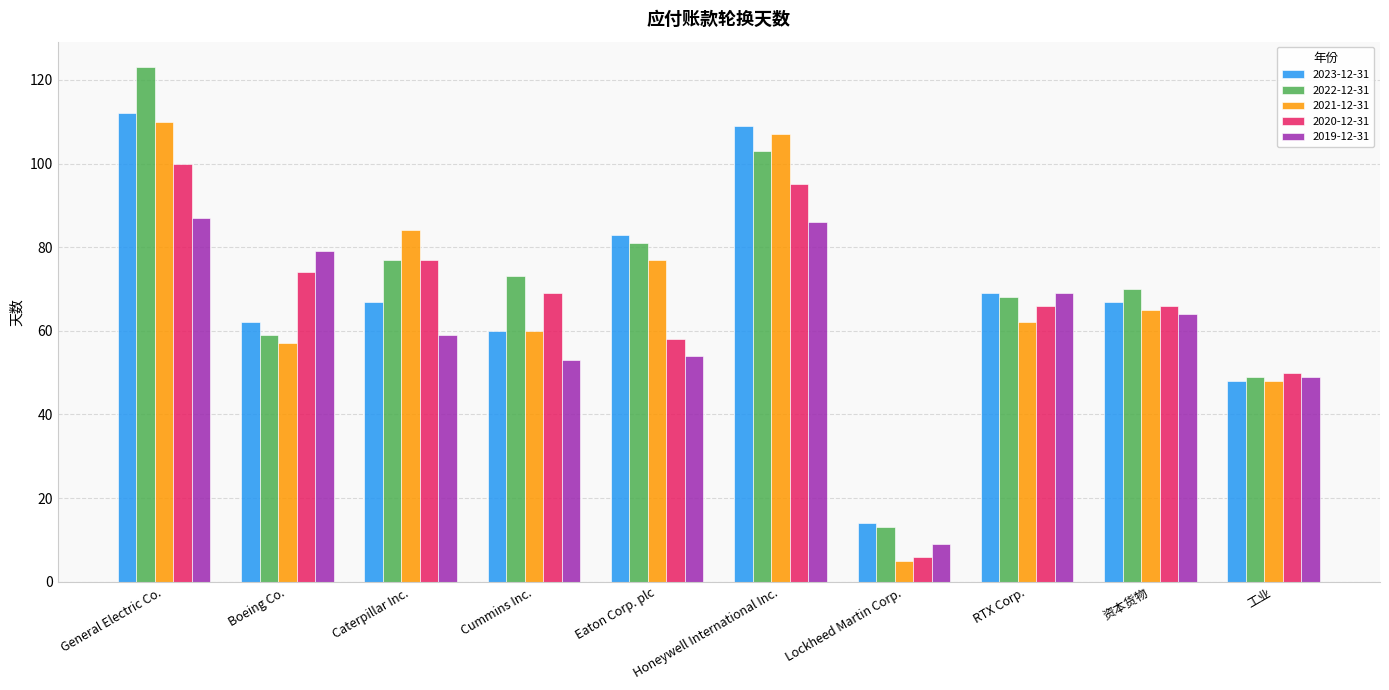

What is the label of the 1st bar from the right?

工业